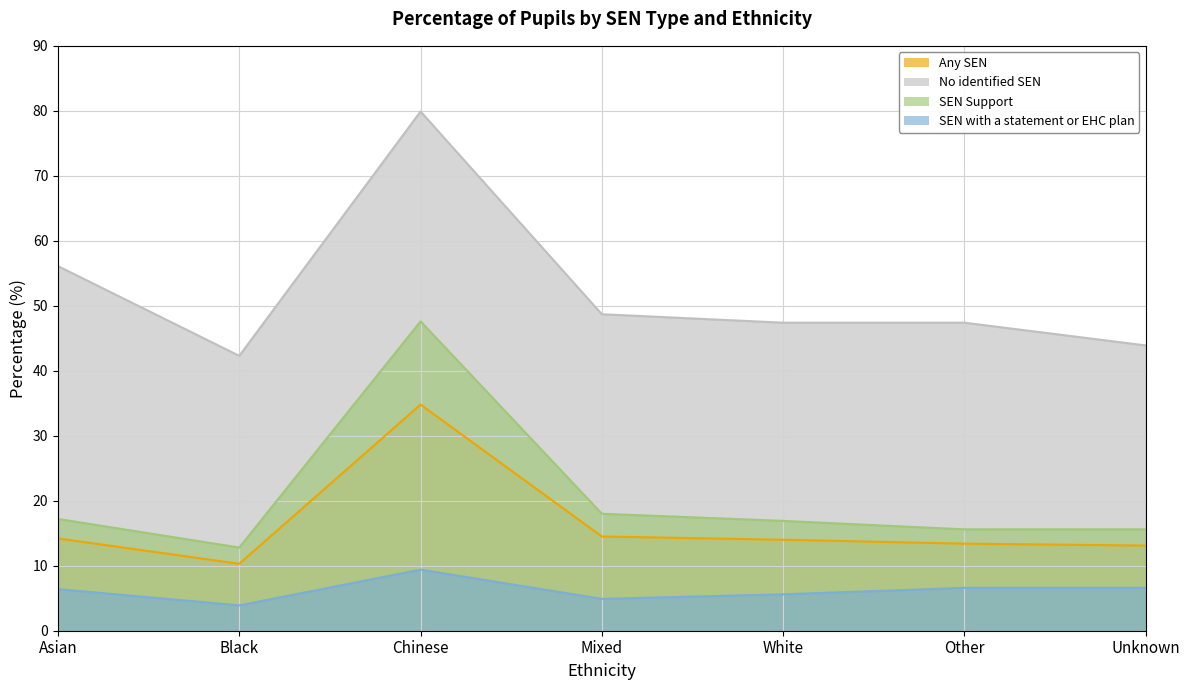

Reading right to left, extract all data points from this chart.

Any SEN: 13.1	13.4	14.0	14.5	34.8	10.3	14.2
No identified SEN: 43.9	47.4	47.4	48.7	79.9	42.3	56.1
SEN Support: 15.6	15.6	16.9	18.0	47.6	12.8	17.2
SEN with a statement or EHC plan: 6.6	6.6	5.6	4.9	9.4	3.9	6.4